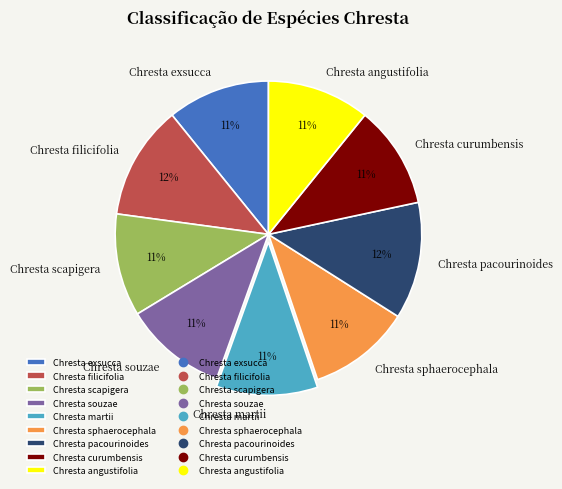

To the nearest percent, what is the difference between the Chresta curumbensis and Chresta filicifolia slice percentages?

1%